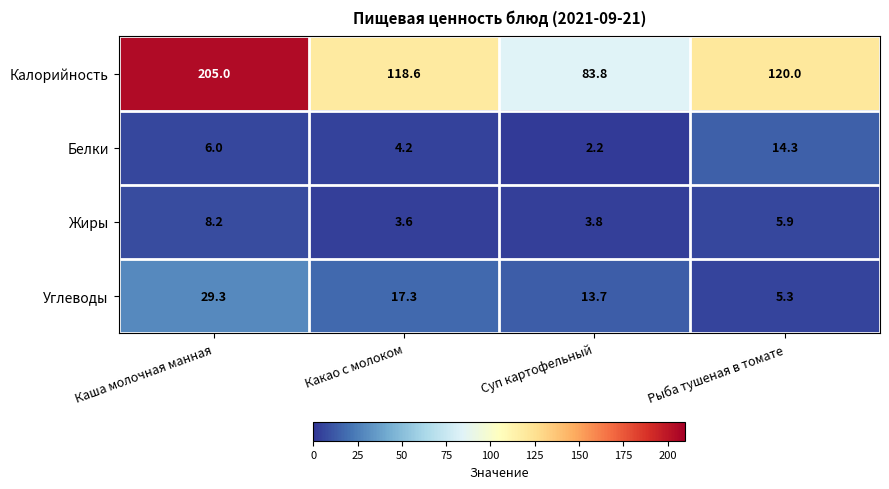

The value of Белки at Суп картофельный is 2.2. True or false?

True